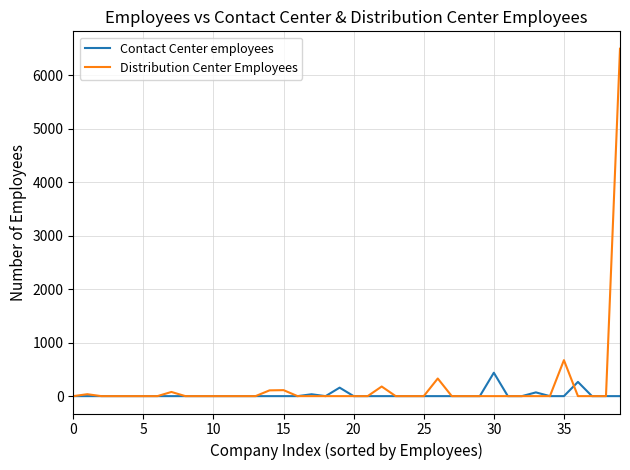

What is the maximum value for Contact Center employees?

438